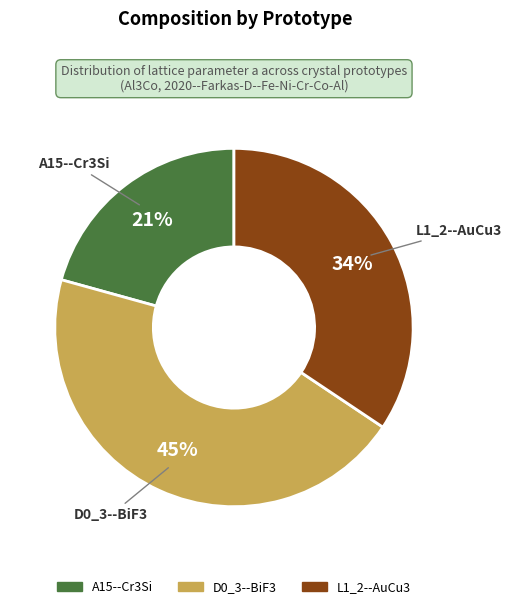

Which has a higher value, A15--Cr3Si or D0_3--BiF3?

D0_3--BiF3